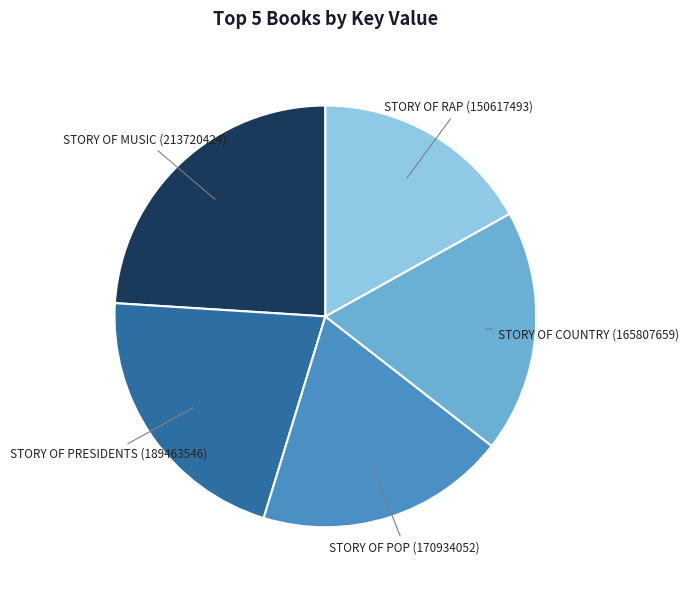

Is there a majority slice in this chart?

No